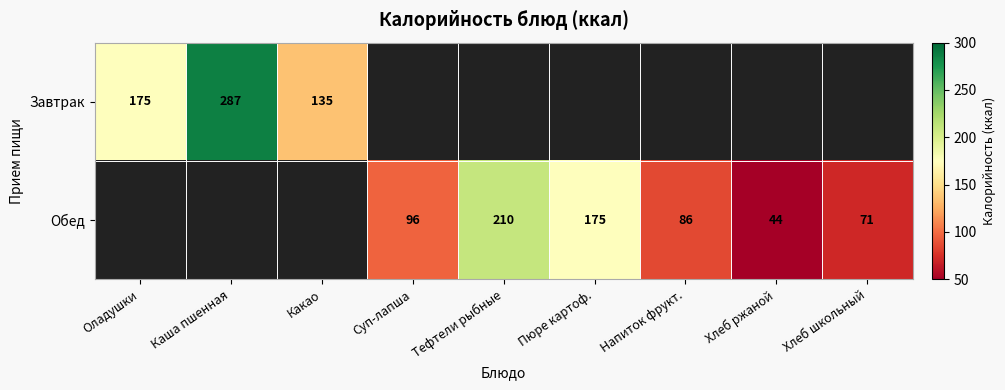

Is it true that Обед equals 71 at Хлеб школьный?

True